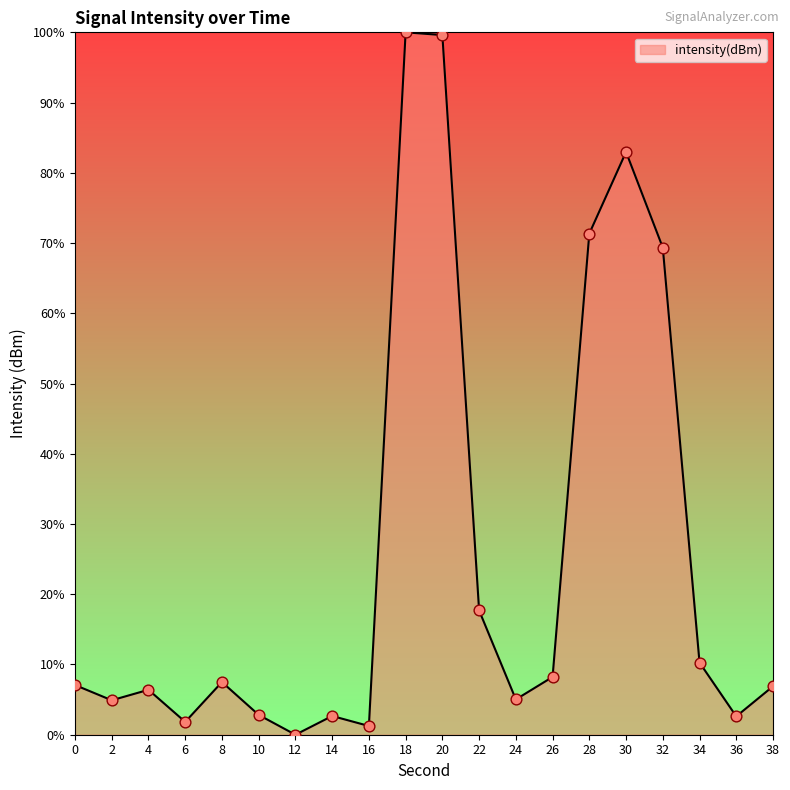

Which has a higher value, 32 or 4?

32